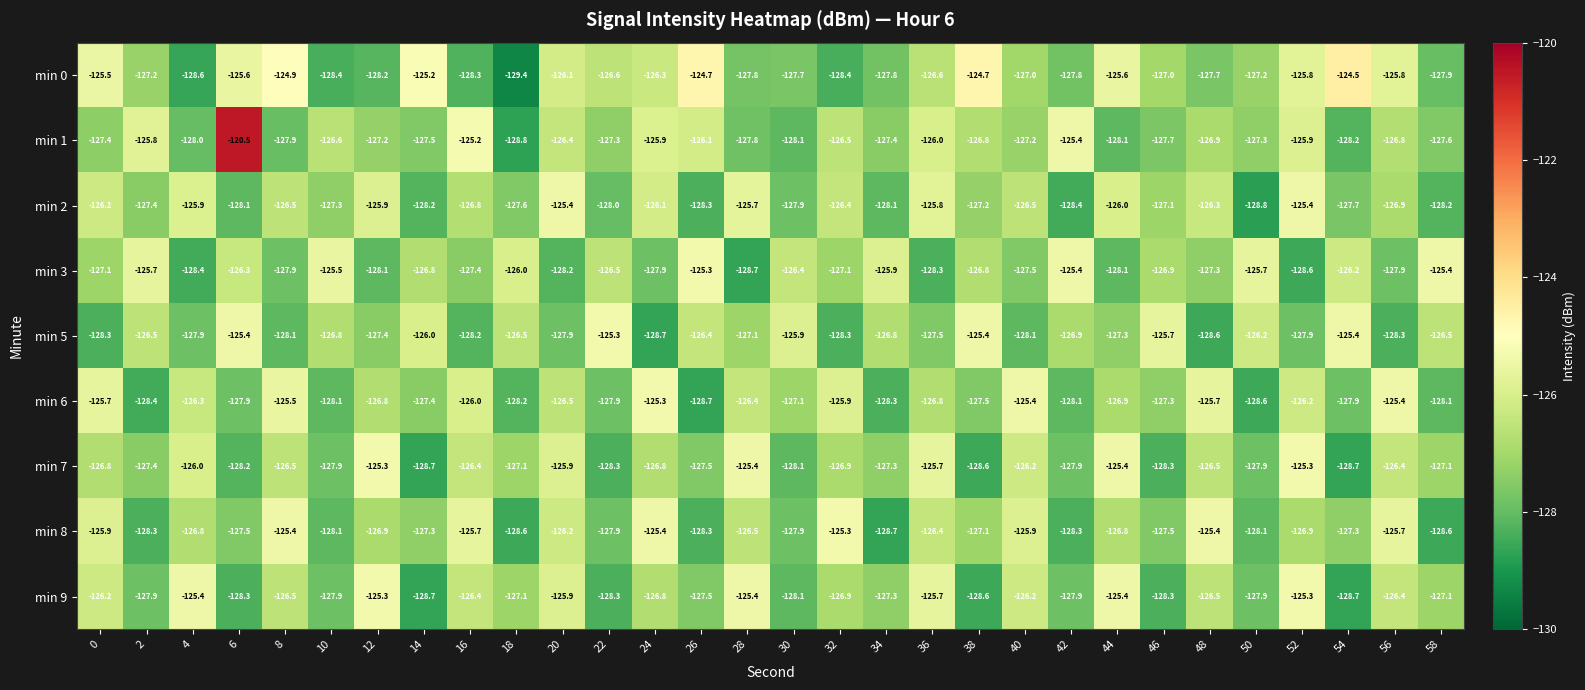

Which category has the highest value across all series?

6